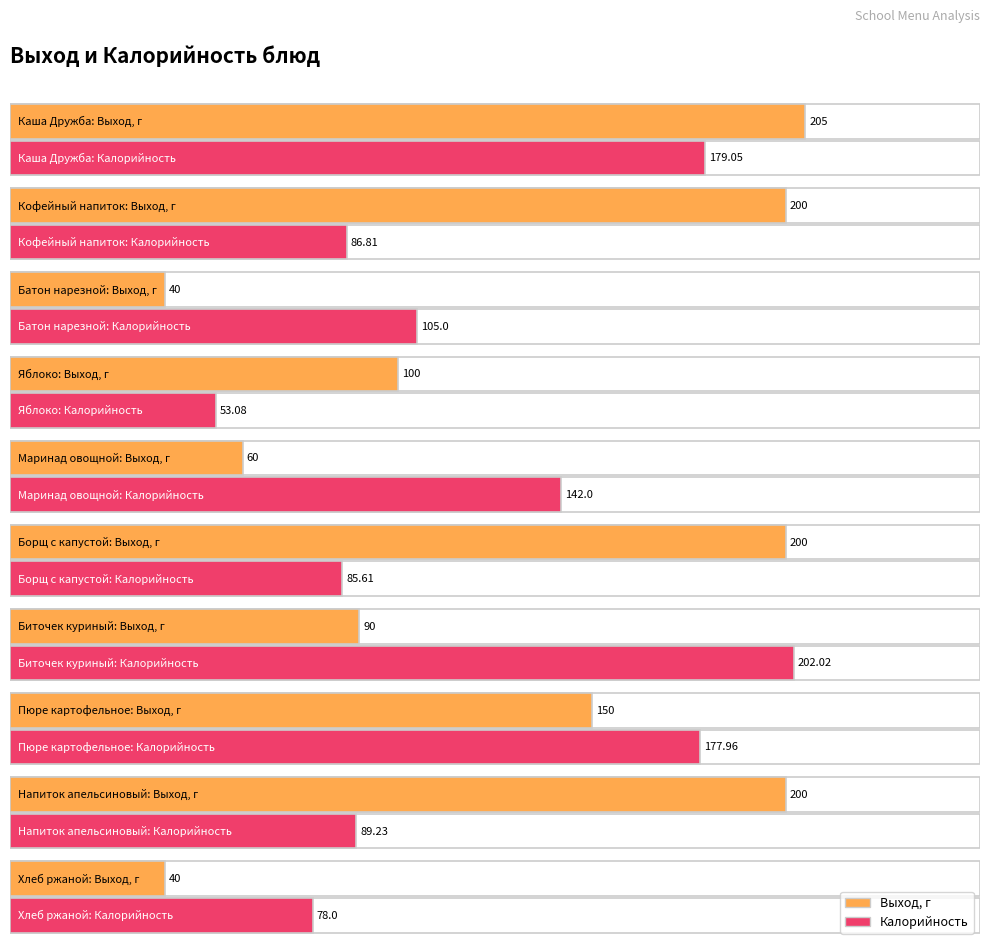

Rank the series by their average value, from highest to lowest.

Выход, г, Калорийность